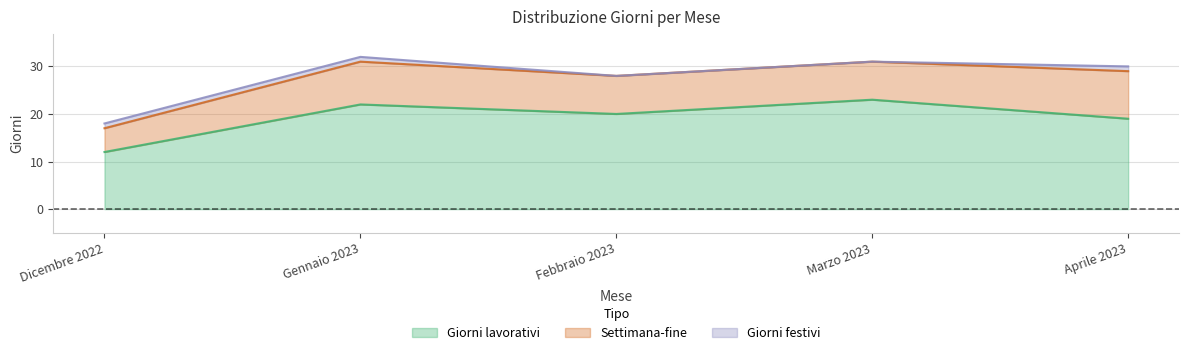

True or false: Giorni lavorativi and Giorni festivi intersect in this chart.

False